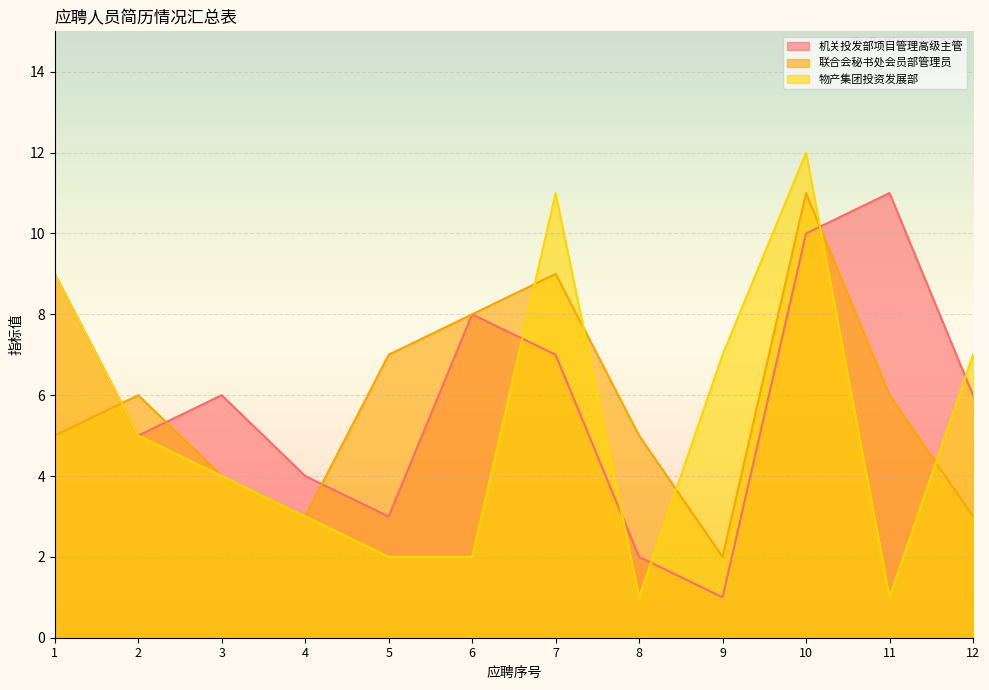

List the series in order of their overall mean, lowest first.

物产集团投资发展部, 联合会秘书处会员部管理员, 机关投发部项目管理高级主管